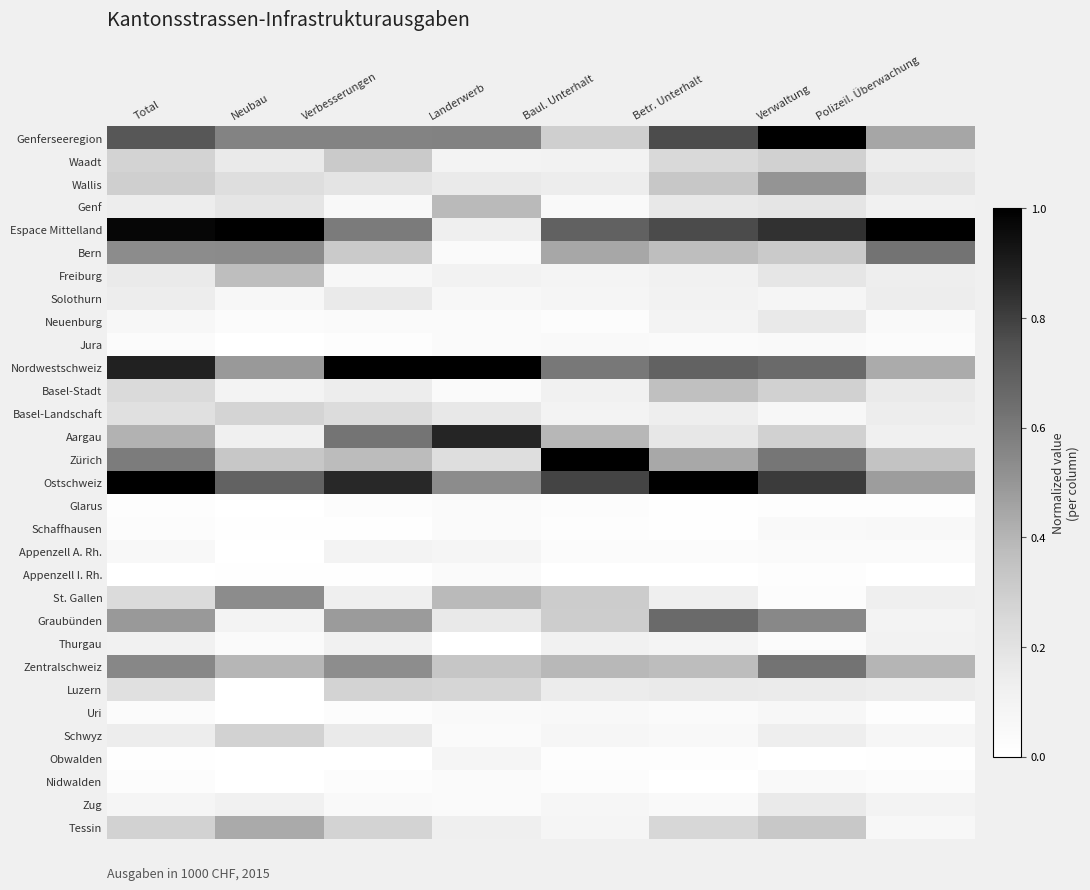

Which series has the largest range (max minus min)?

Espace Mittelland